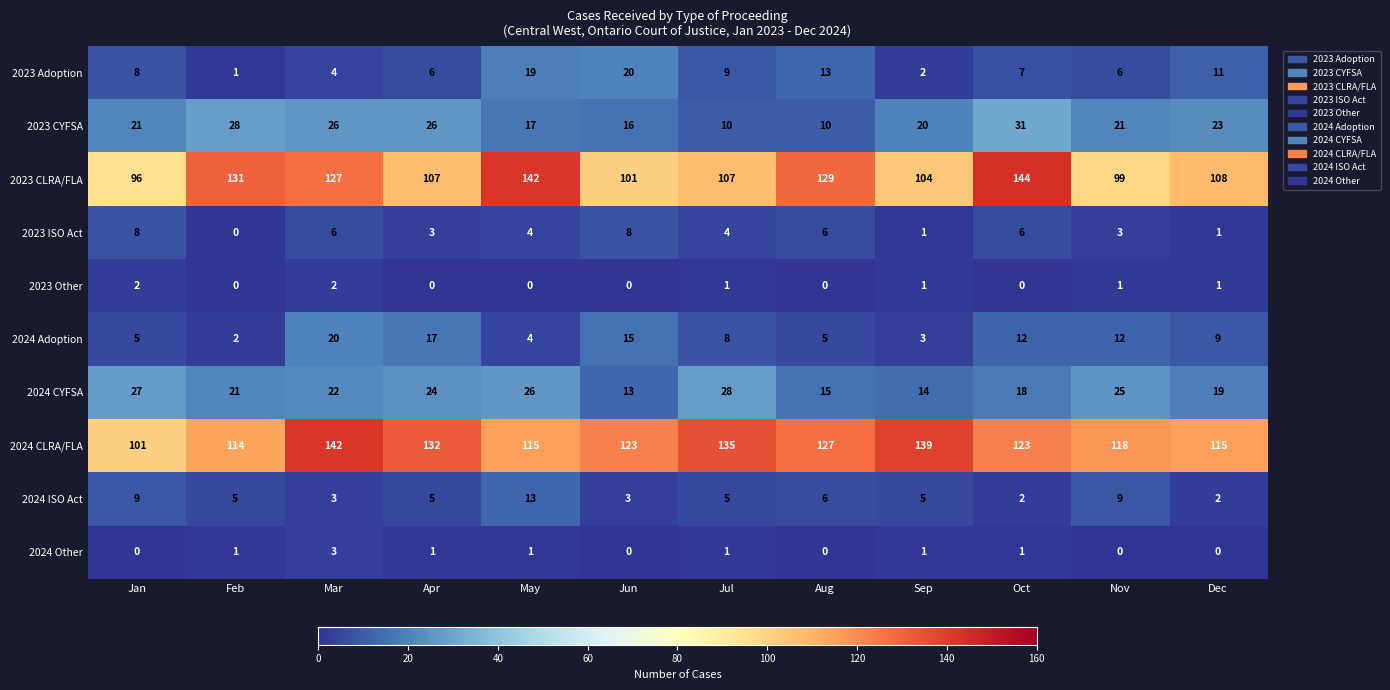

What is the difference between the maximum and minimum values in the 2023 CLRA/FLA series?

48